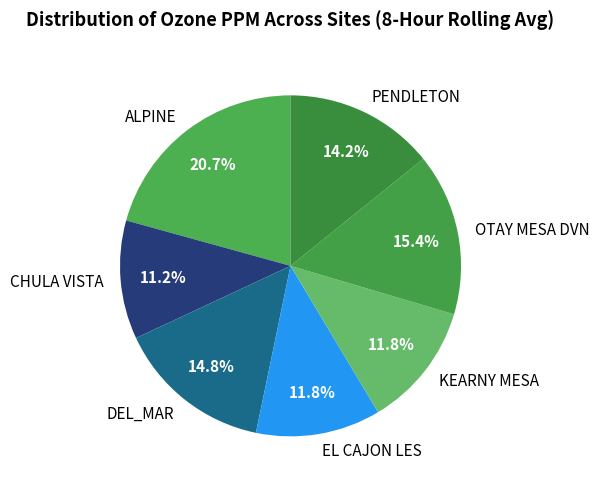

To the nearest percent, what is the combined percentage of EL CAJON LES and ALPINE?

33%